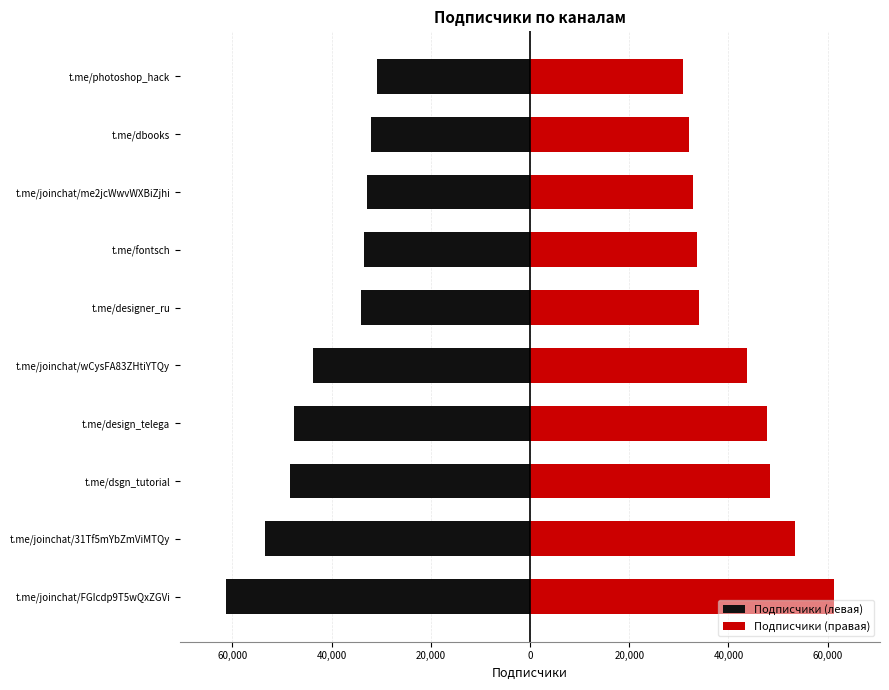

What is the difference between the second highest and second lowest values in the Подписчики (левая) series?

21237.0